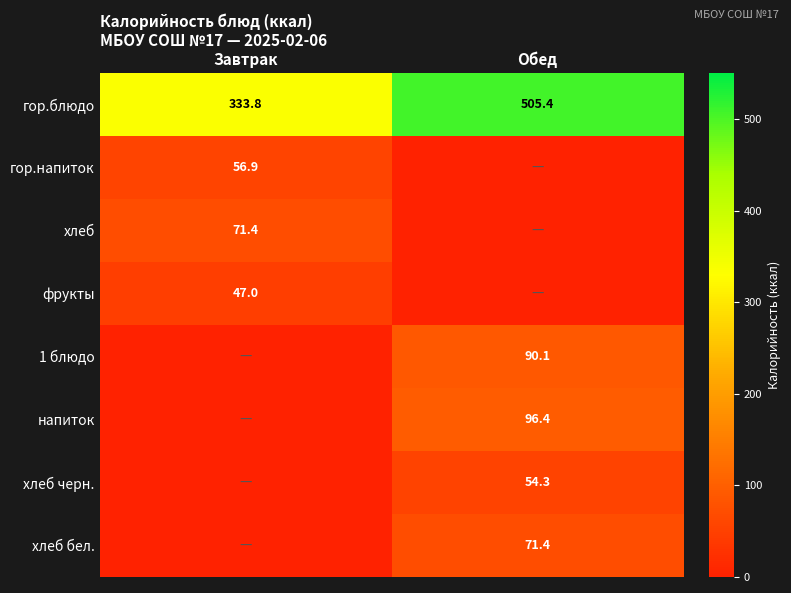

The value of хлеб черн. at Обед is 81.8. True or false?

False